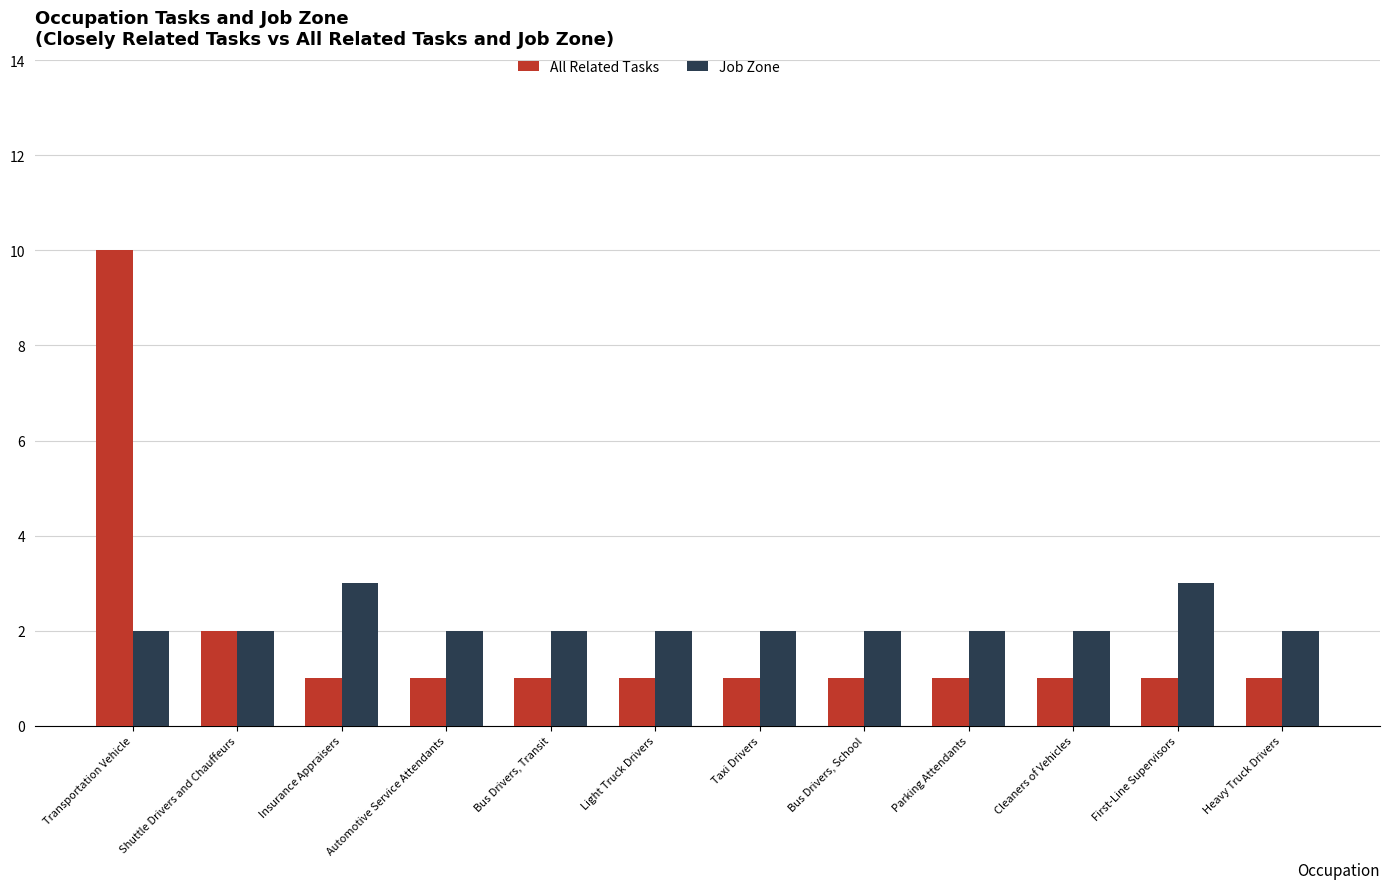

Rank the series at First-Line Supervisors from highest to lowest value.

Job Zone, All Related Tasks